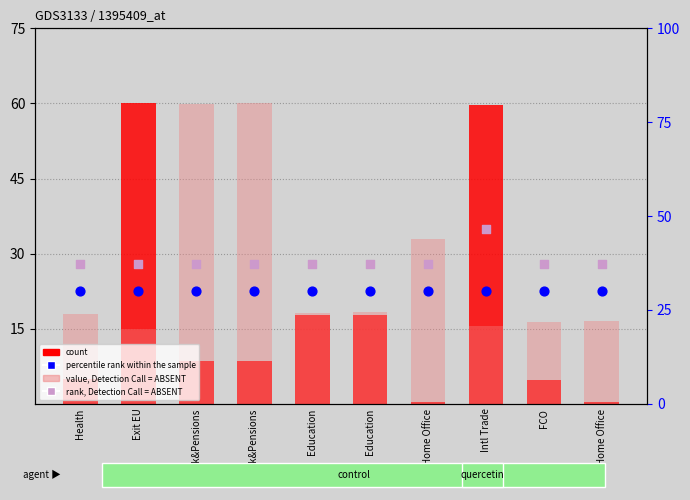

Which series has the widest spread of Y values?

count